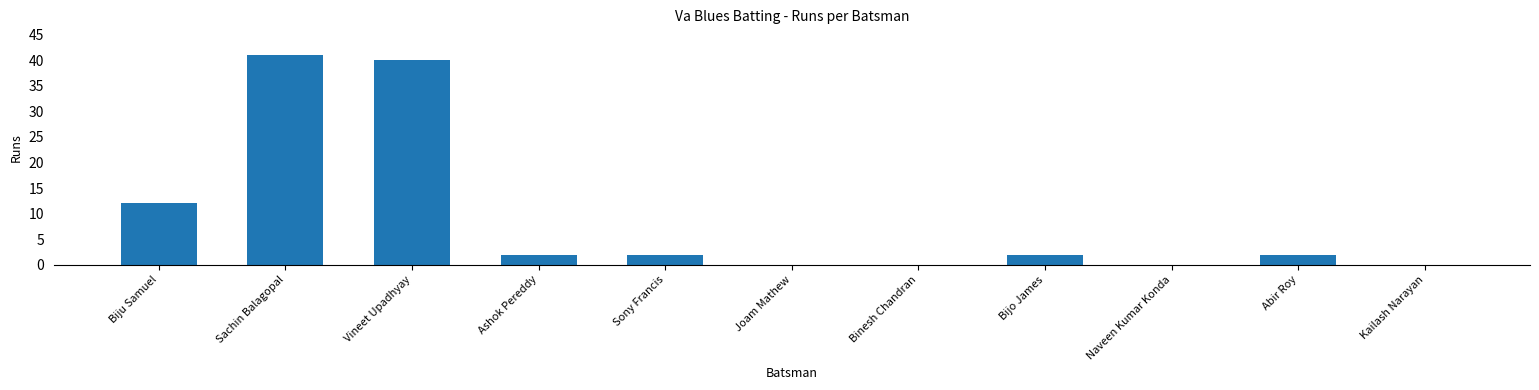

What is the maximum value shown in the chart?

41